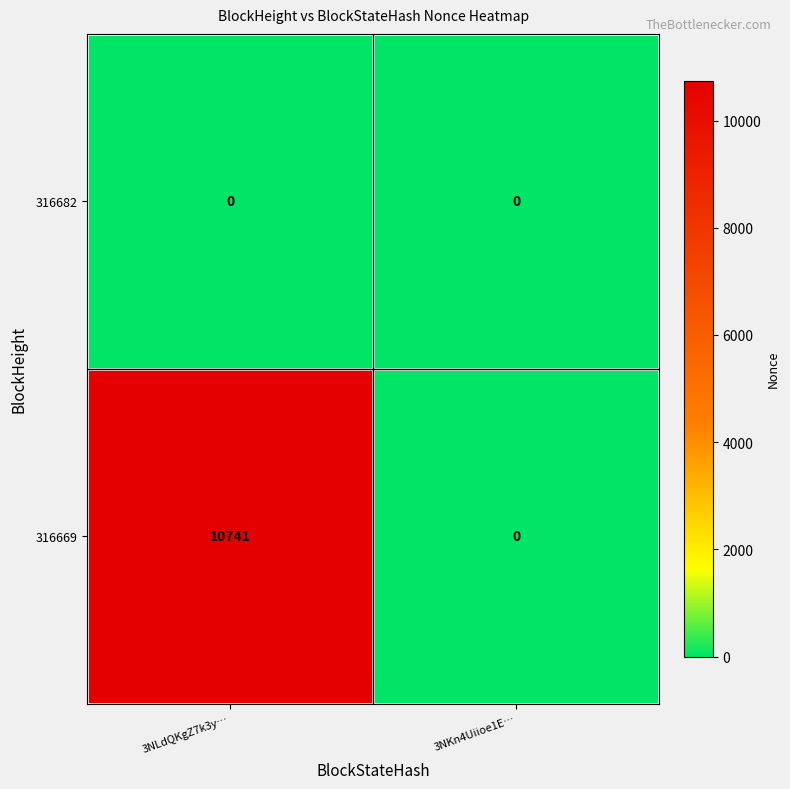

What is the spread (max minus min) of values at 3NLdQKgZ7k3y…?

10741